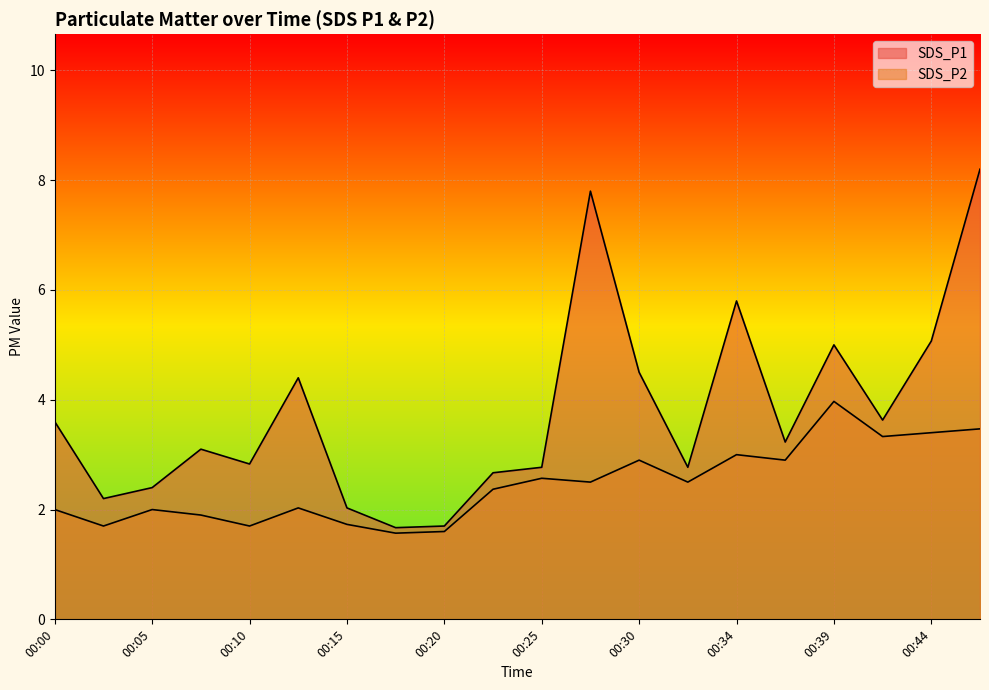

At which category is the sum across all series the highest?

00:47